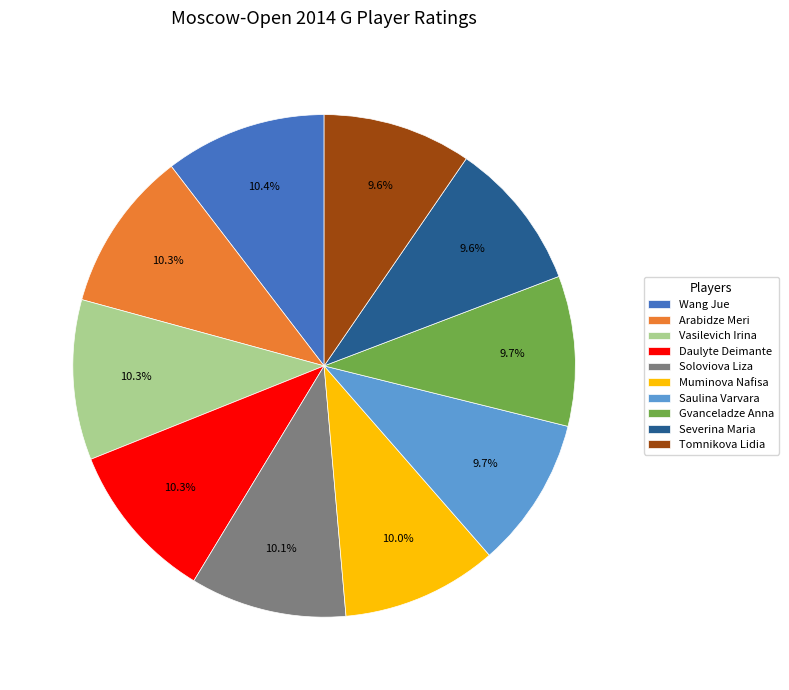

Is Arabidze Meri the majority of the pie?

No